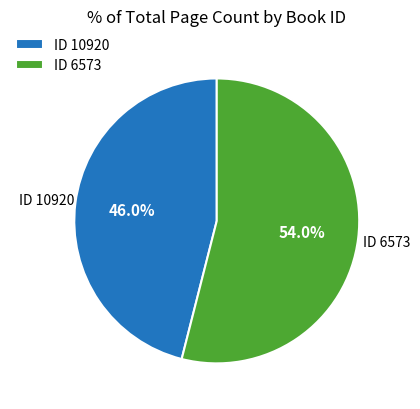

Rank the categories by value from lowest to highest.

ID 10920, ID 6573